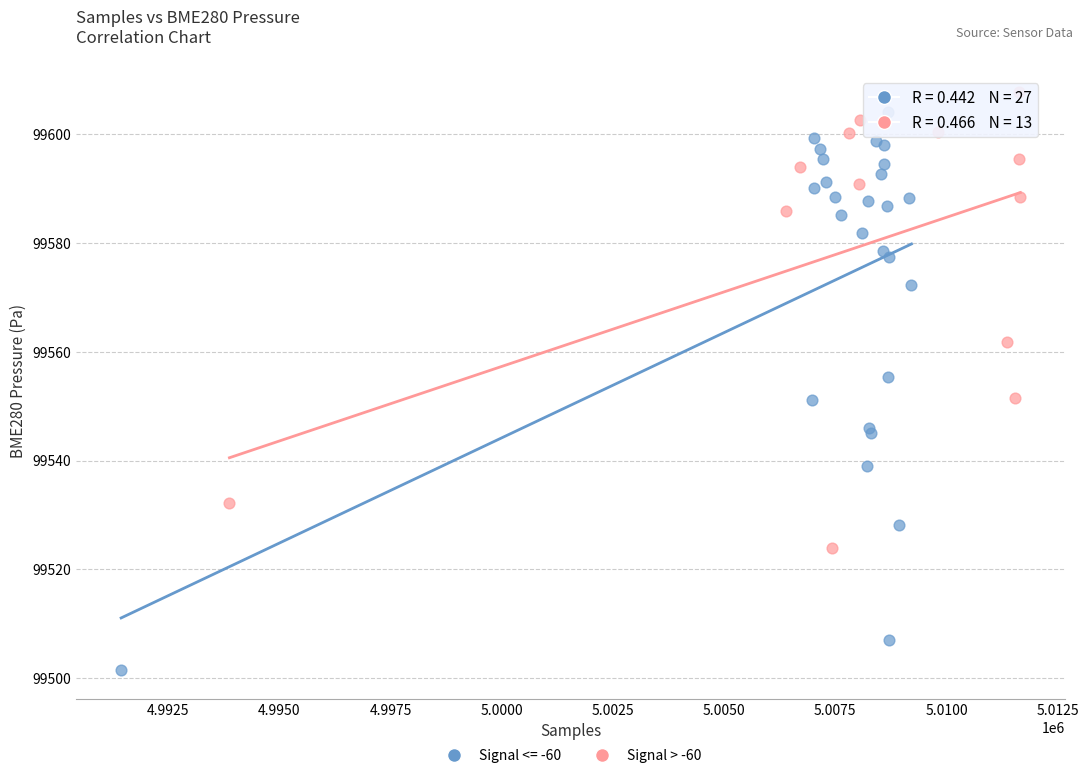

Which series has the widest spread of Y values?

Signal <= -60